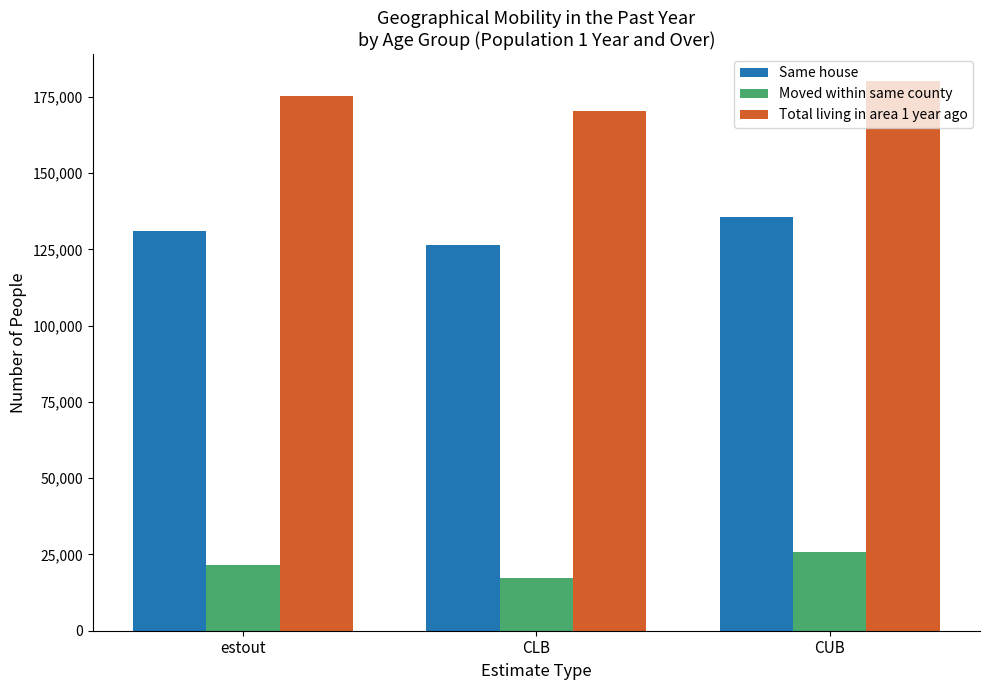

Which category has the highest value across all series?

CUB